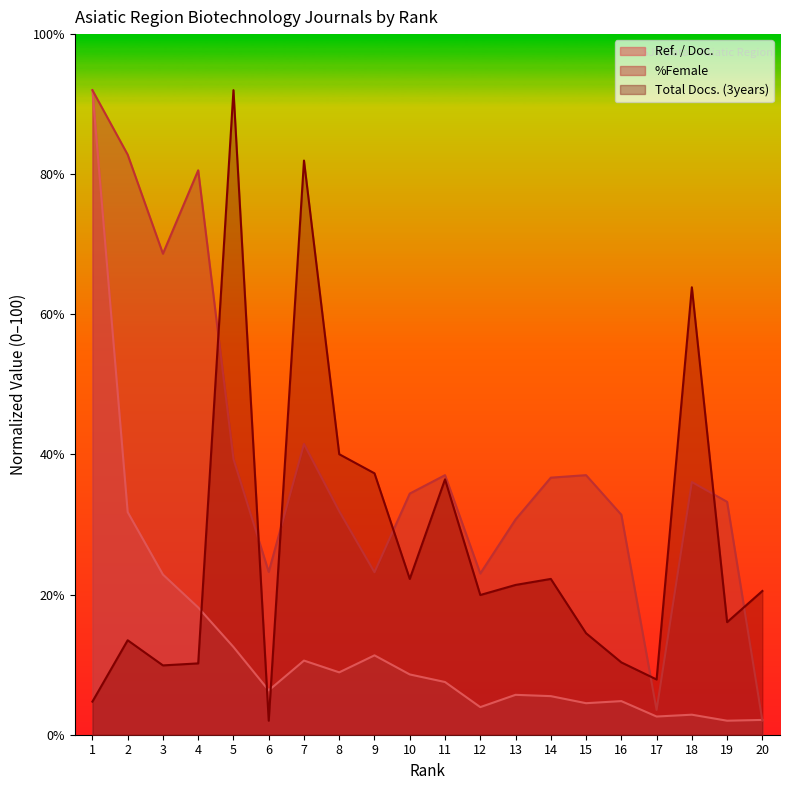

How many intersections are there between %Female and Ref. / Doc.?

1